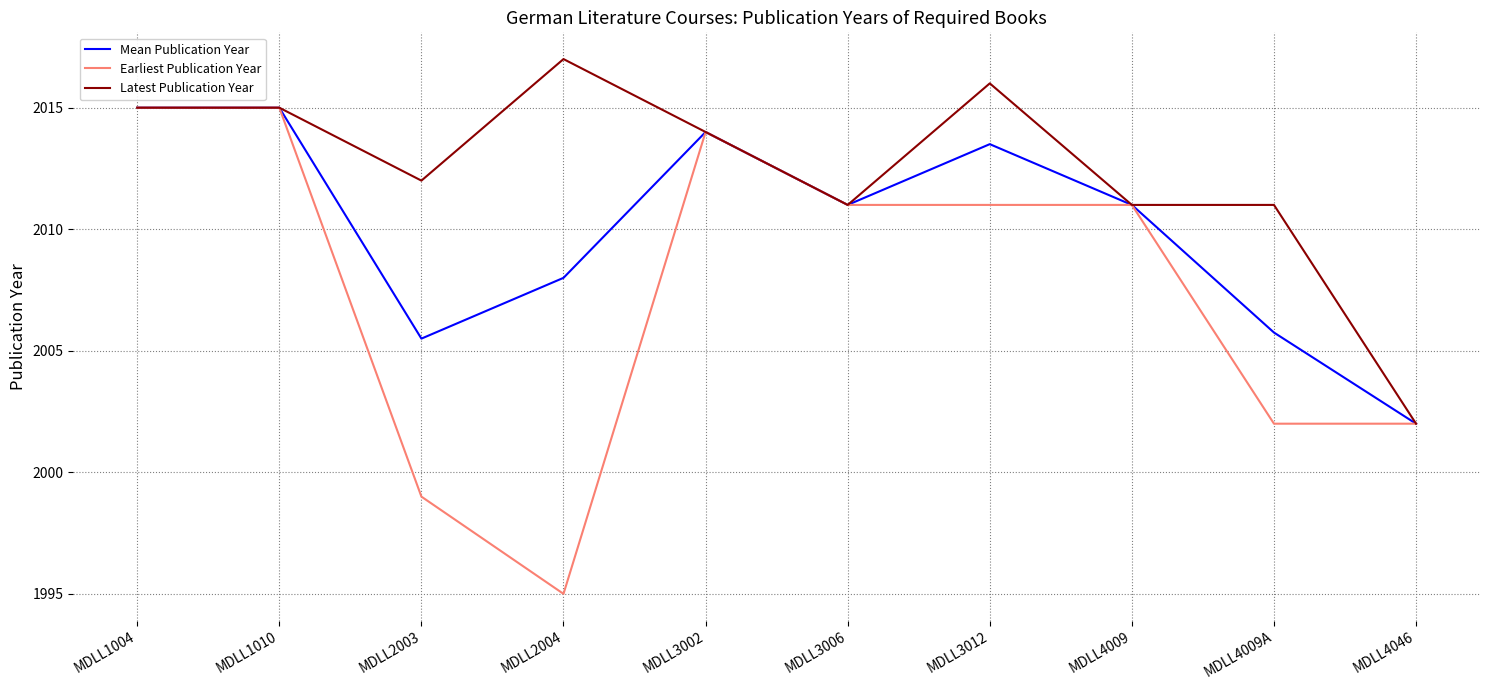

What position from the left is MDLL3002?

5